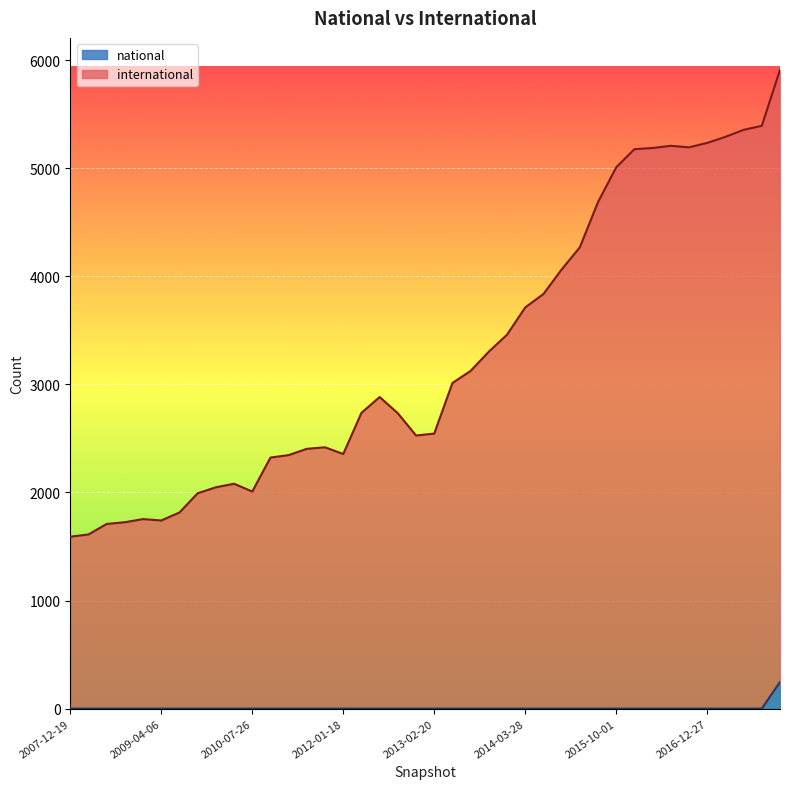

At which category does international reach its first local peak?

2008-12-17